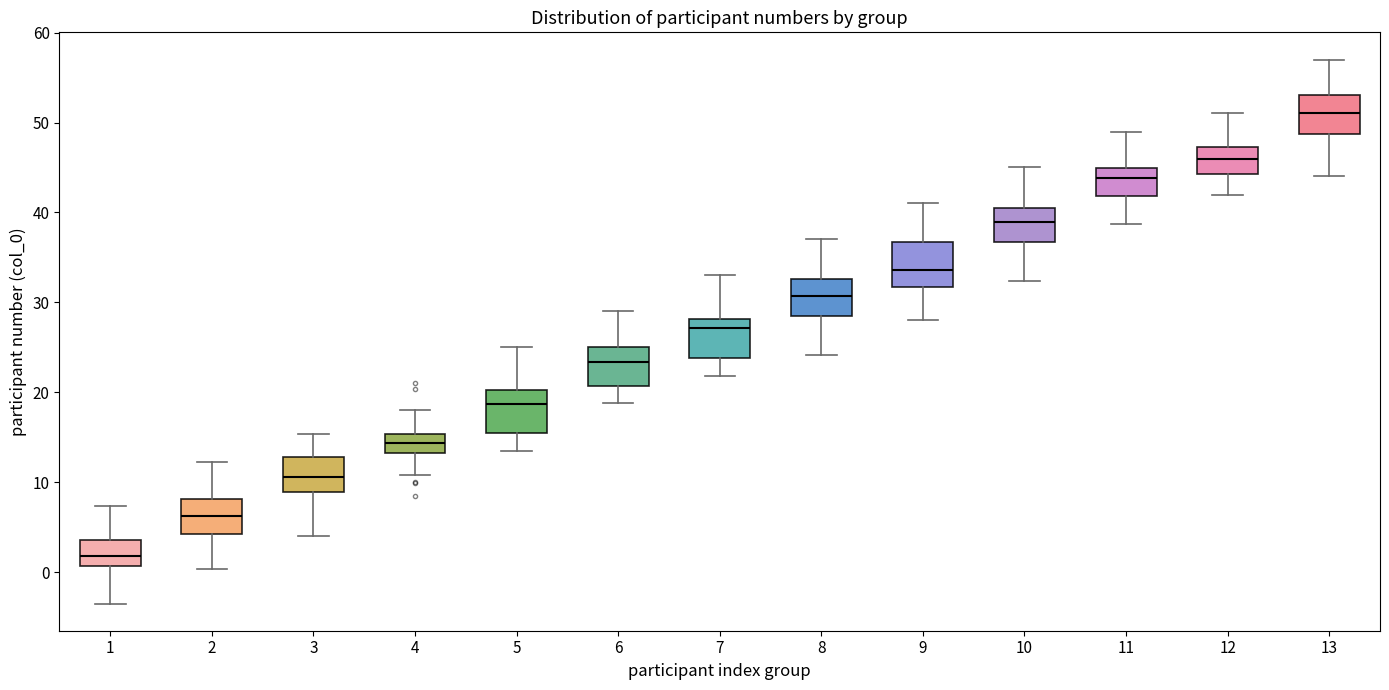

Which box has the lowest median line?

1